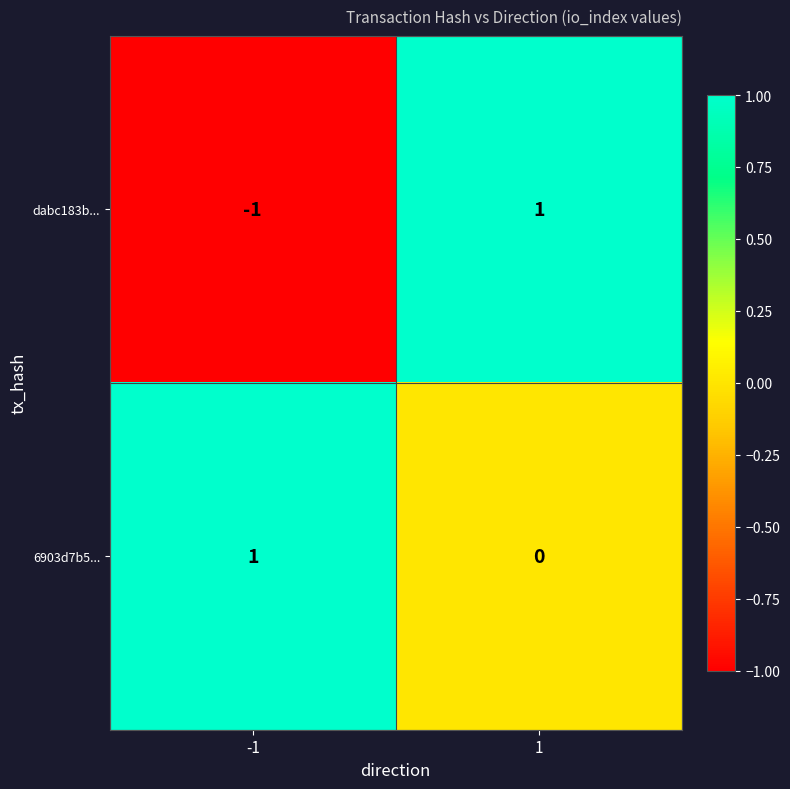

Which series has the largest total across all categories?

6903d7b5...